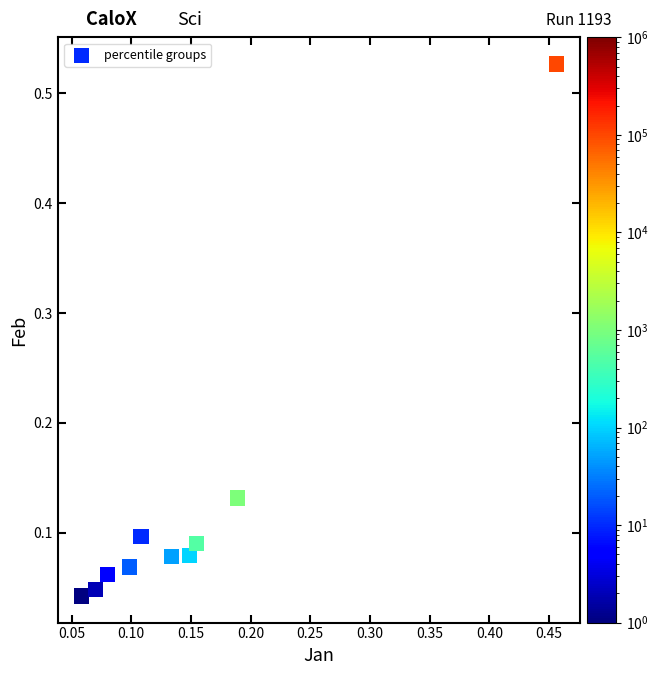

What is the range of X values (max minus min)?

0.4